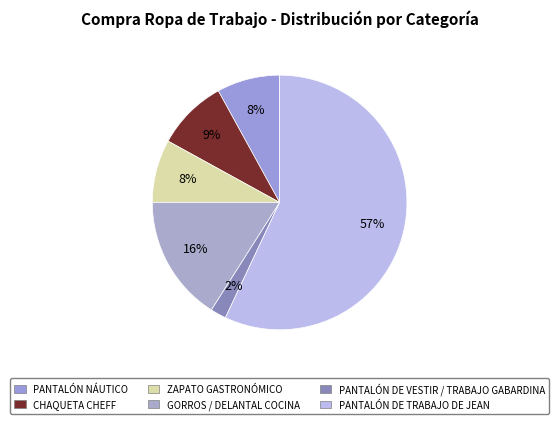

How many segments does this pie chart have?

6